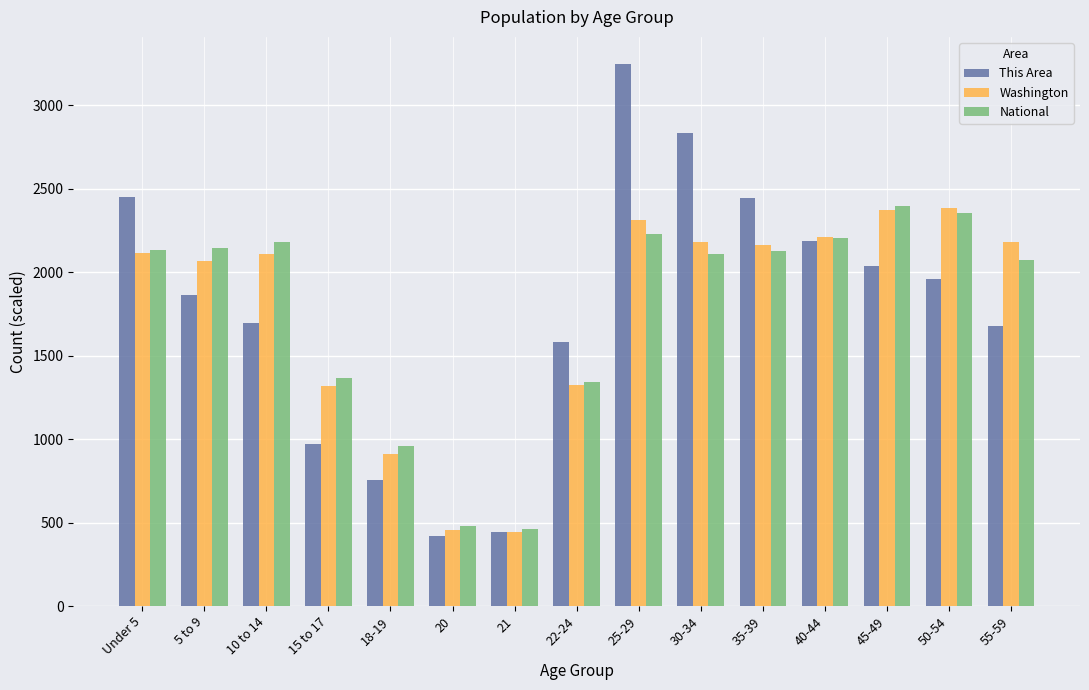

What is the difference between the maximum and minimum values in the This Area series?

2828.0